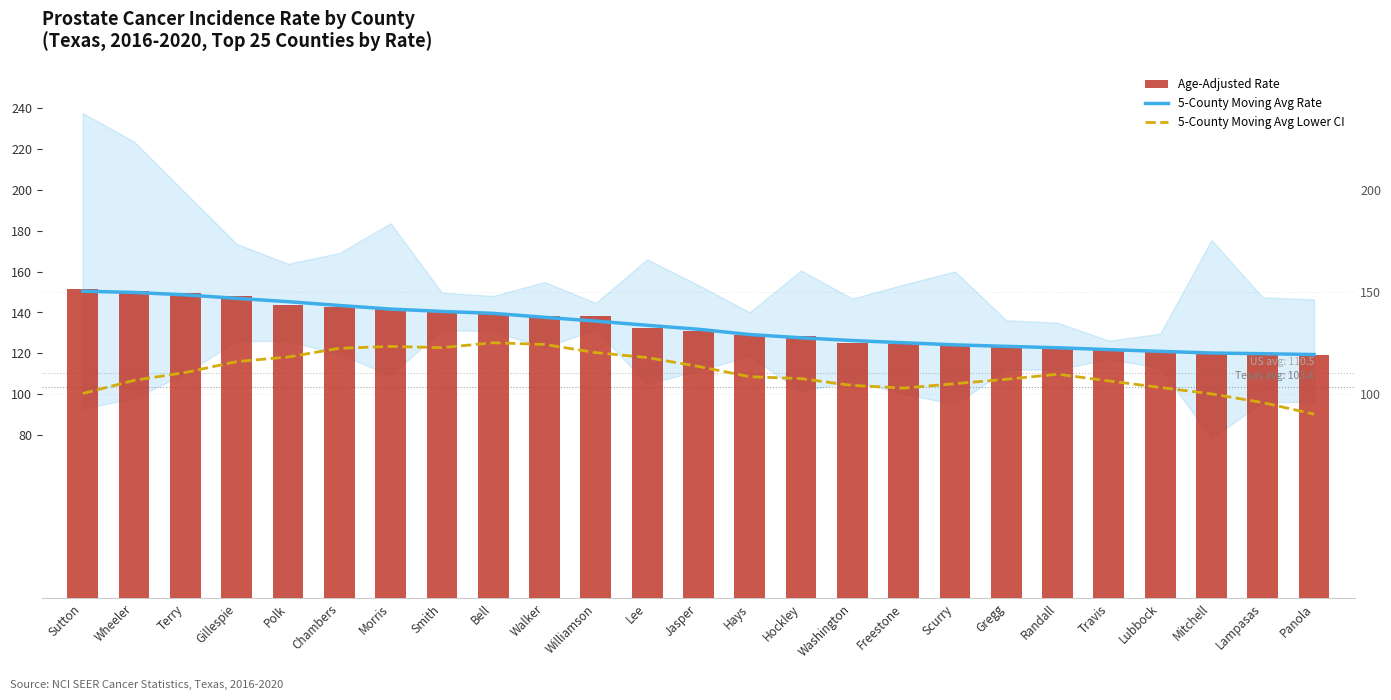

At which label does 5-County Moving Avg Lower CI first exceed 108?

Terry